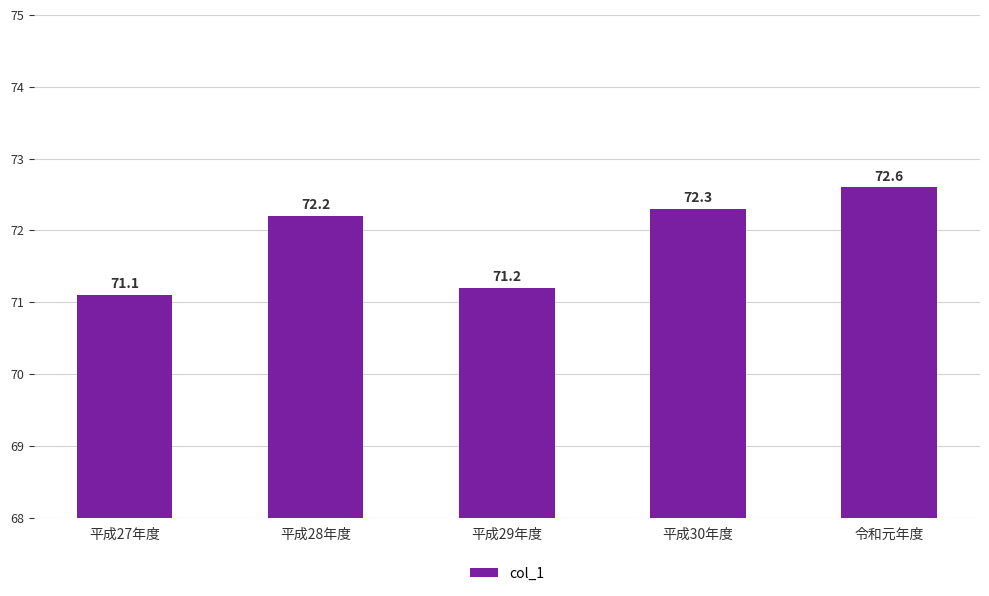

Reading right to left, what are all the values shown in this chart?

72.6	72.3	71.2	72.2	71.1